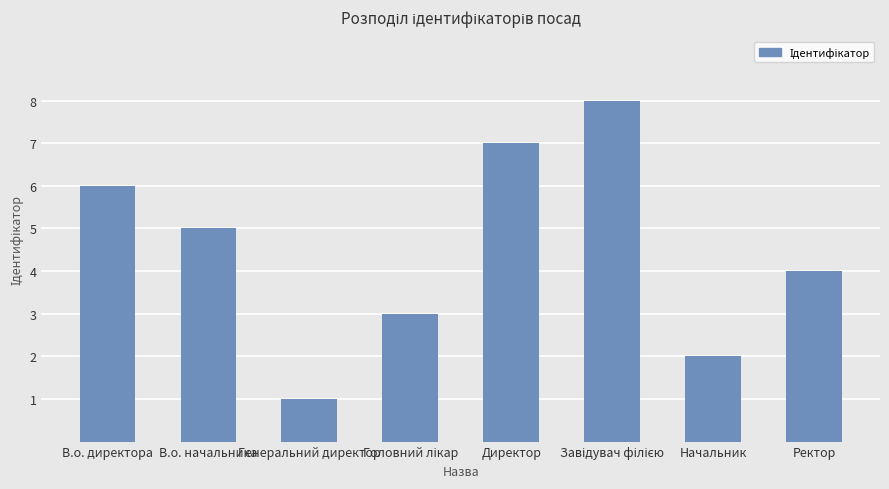

Is it true that the value at В.о. начальника is 5?

True